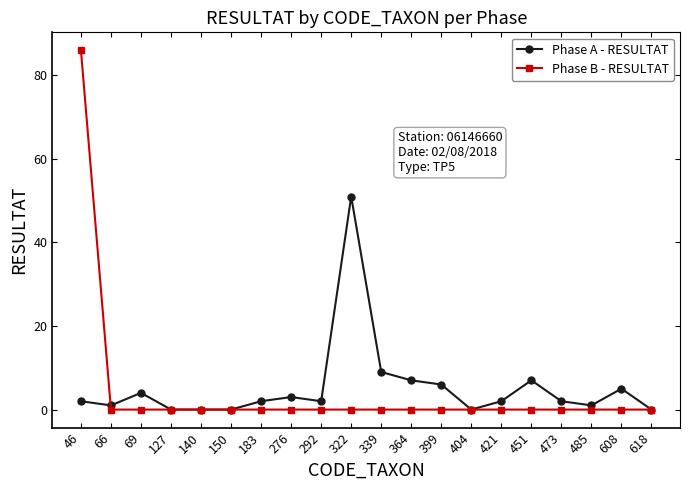

Which category has the highest value across all series?

46